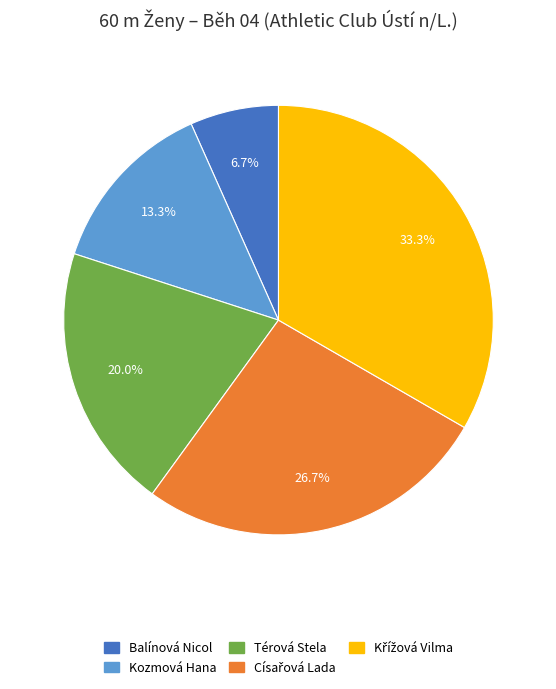

What is the smallest slice in the pie chart?

Balínová Nicol